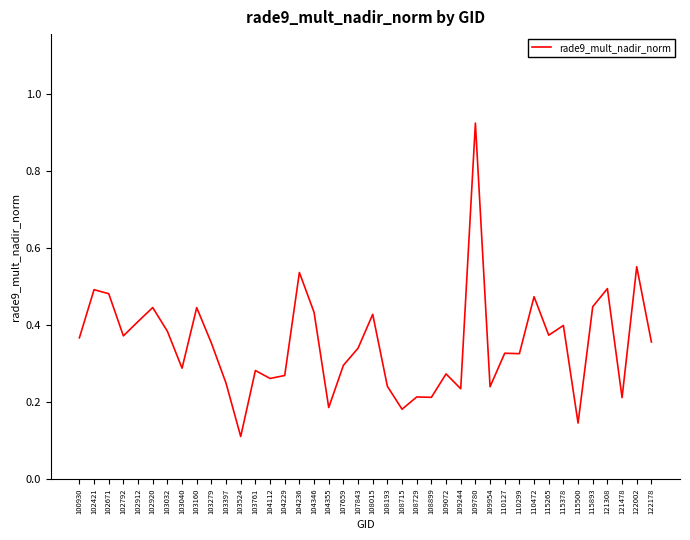

What is the difference between the maximum and minimum values?

0.8